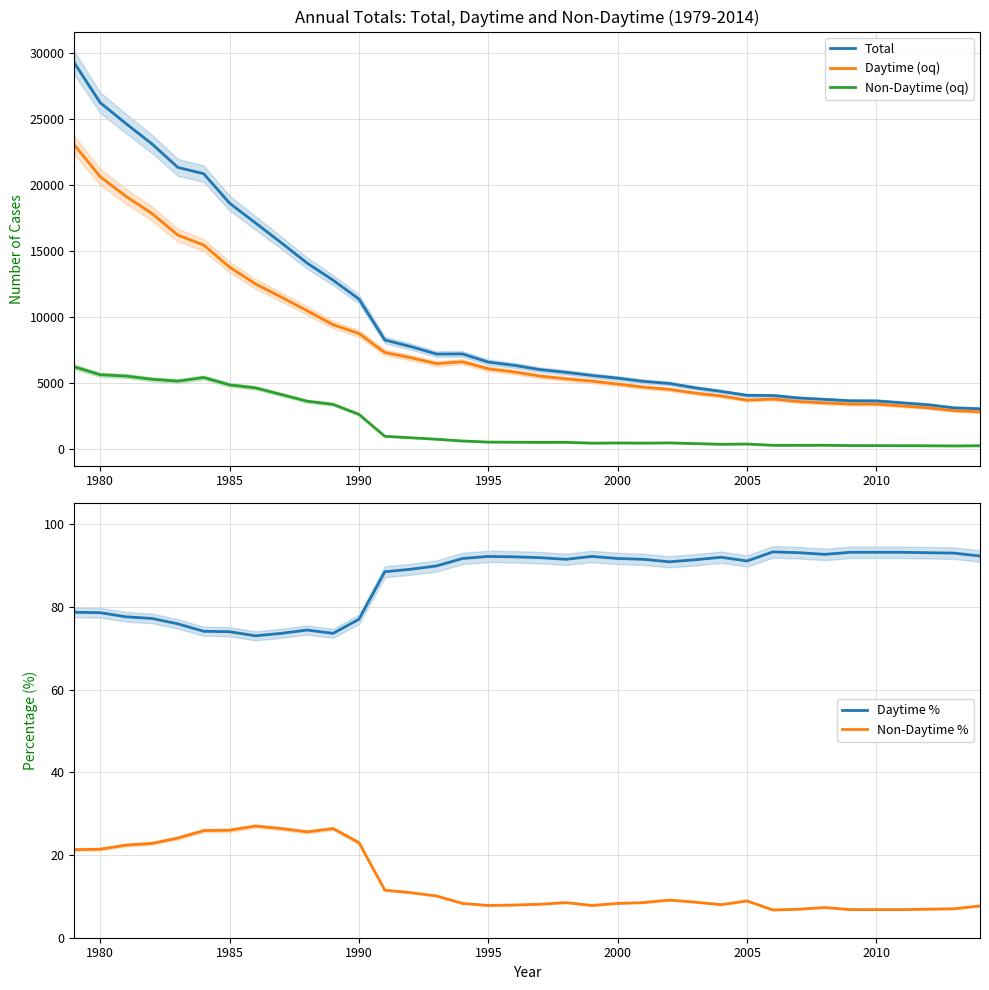

What is the sum of all Non-Daytime % values?

487.5